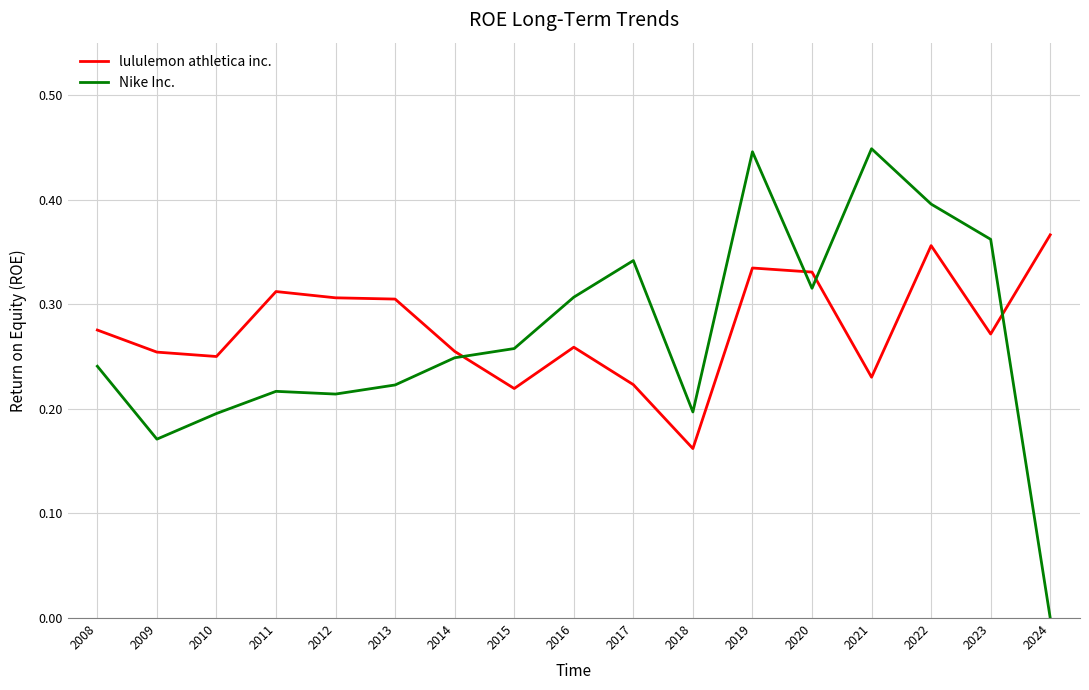

At which label does lululemon athletica inc. reach its minimum?

2018